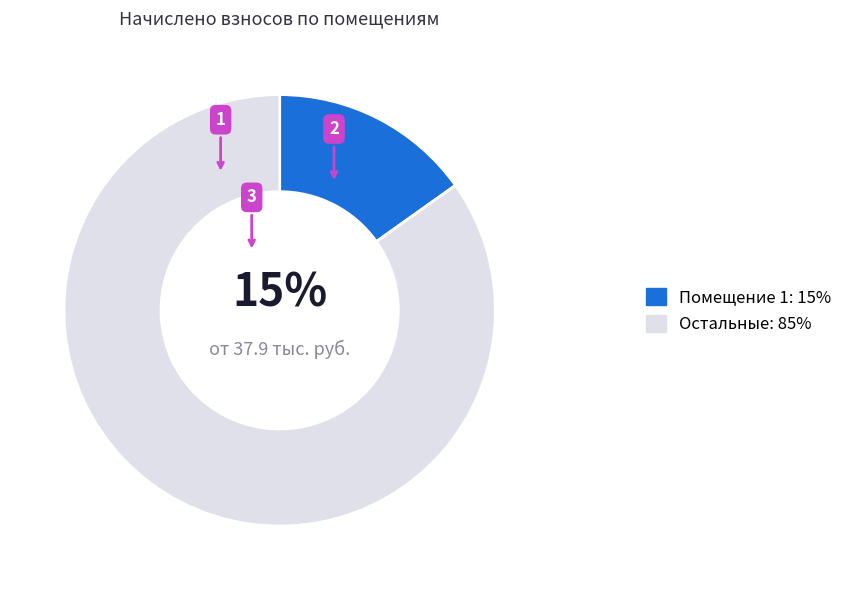

Rank the categories by value from highest to lowest.

Остальные: 85%, Помещение 1: 15%